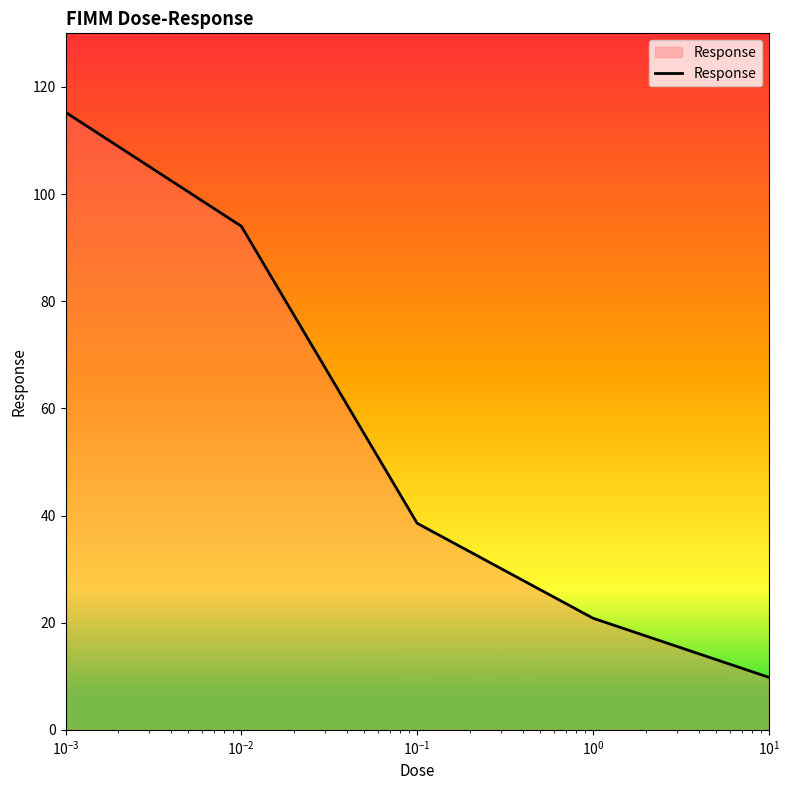

True or false: there are more than 2 points higher than both neighbors.

False